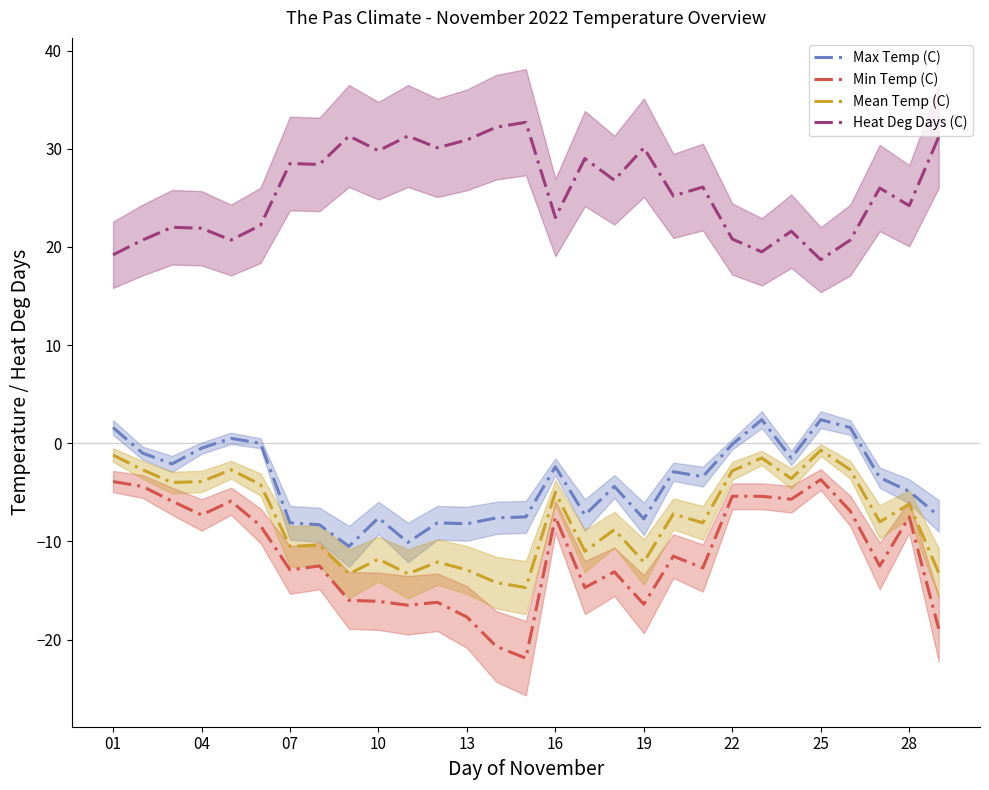

The Heat Deg Days (C) series shows 32.7 at 16. True or false?

False